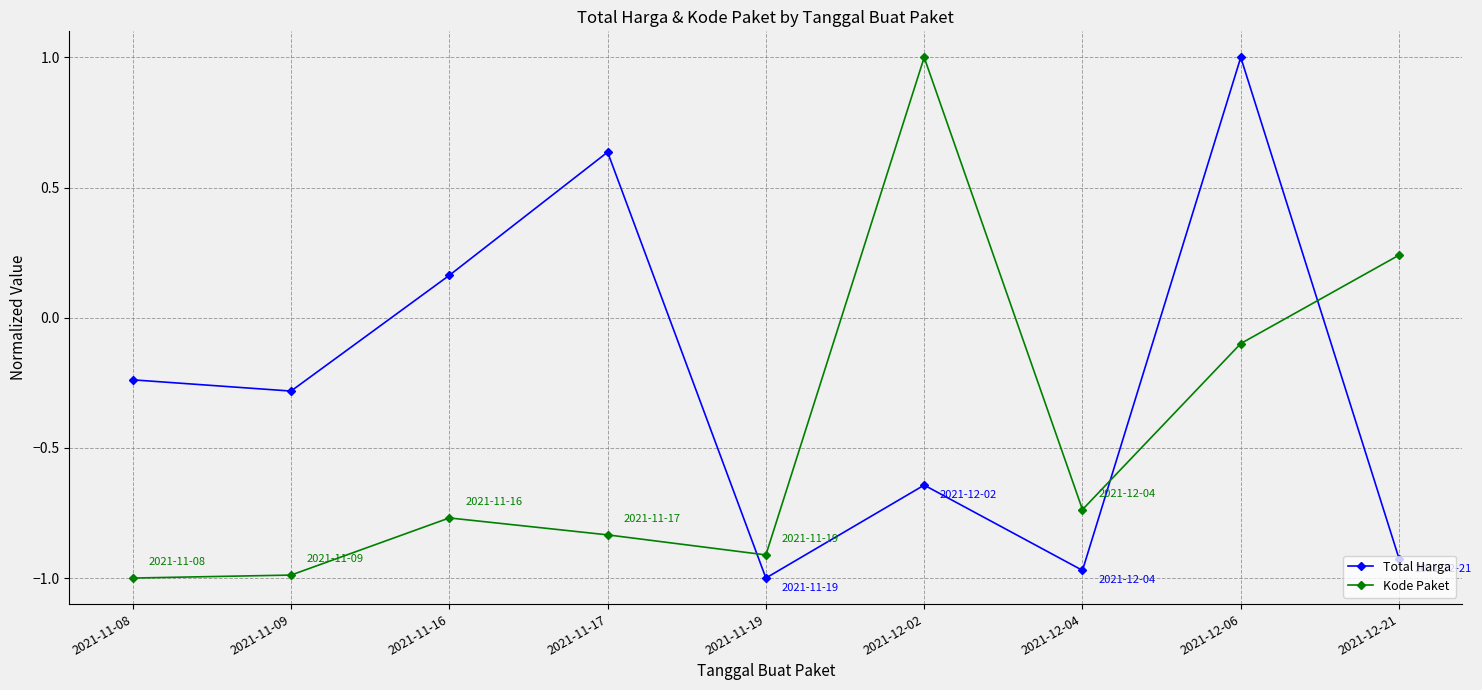

At 2021-12-02, list the series in order from smallest to largest.

Total Harga, Kode Paket